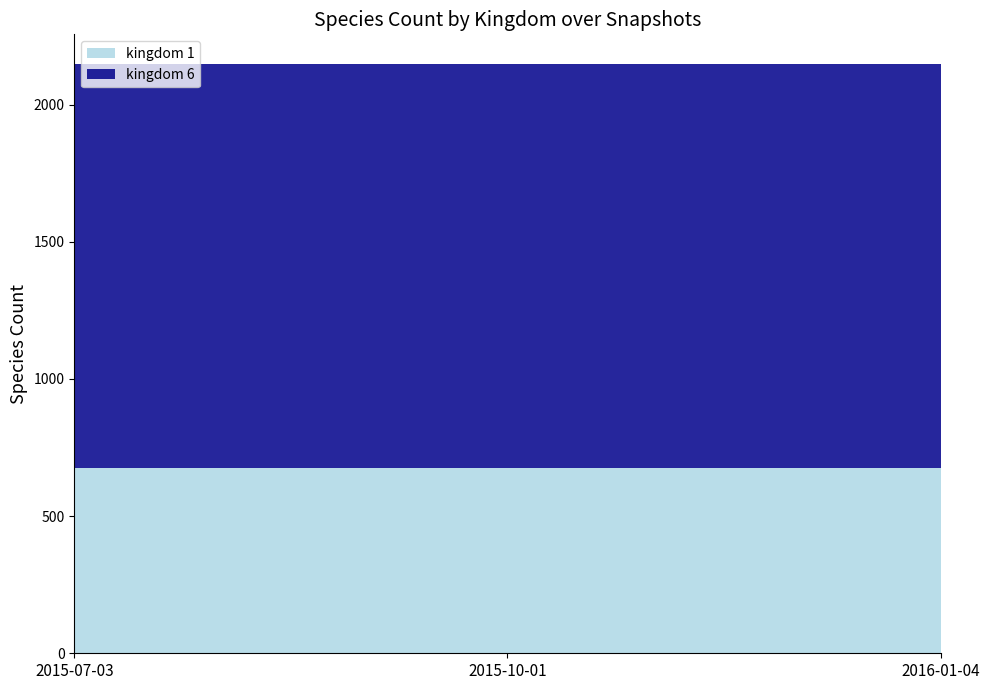

Reading left to right, extract all data points from this chart.

kingdom_1: 2015-07-03=674	2015-10-01=674	2016-01-04=674
kingdom_6: 2015-07-03=1475	2015-10-01=1475	2016-01-04=1475